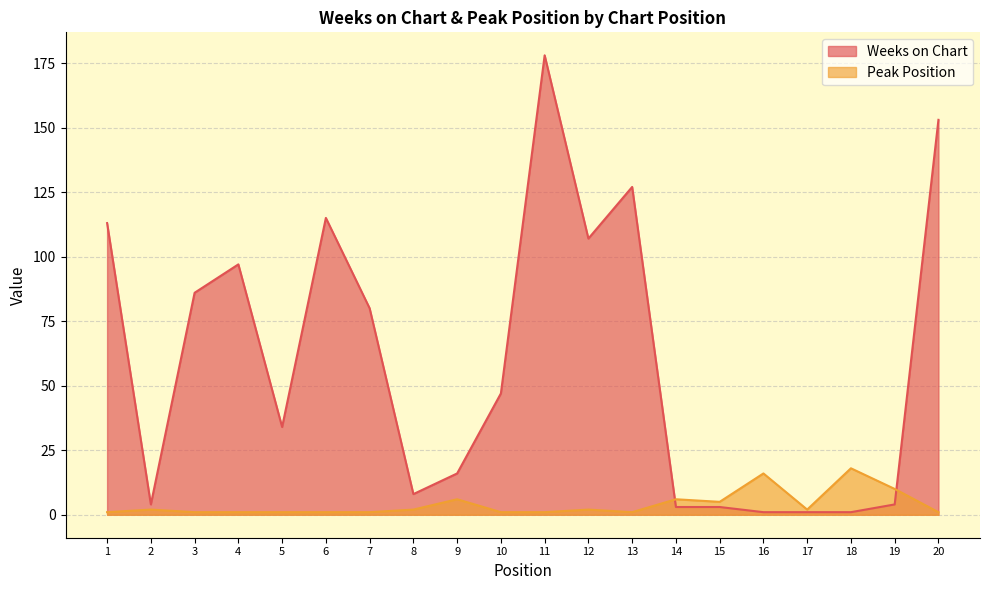

At which label does Peak Position first exceed 2?

9